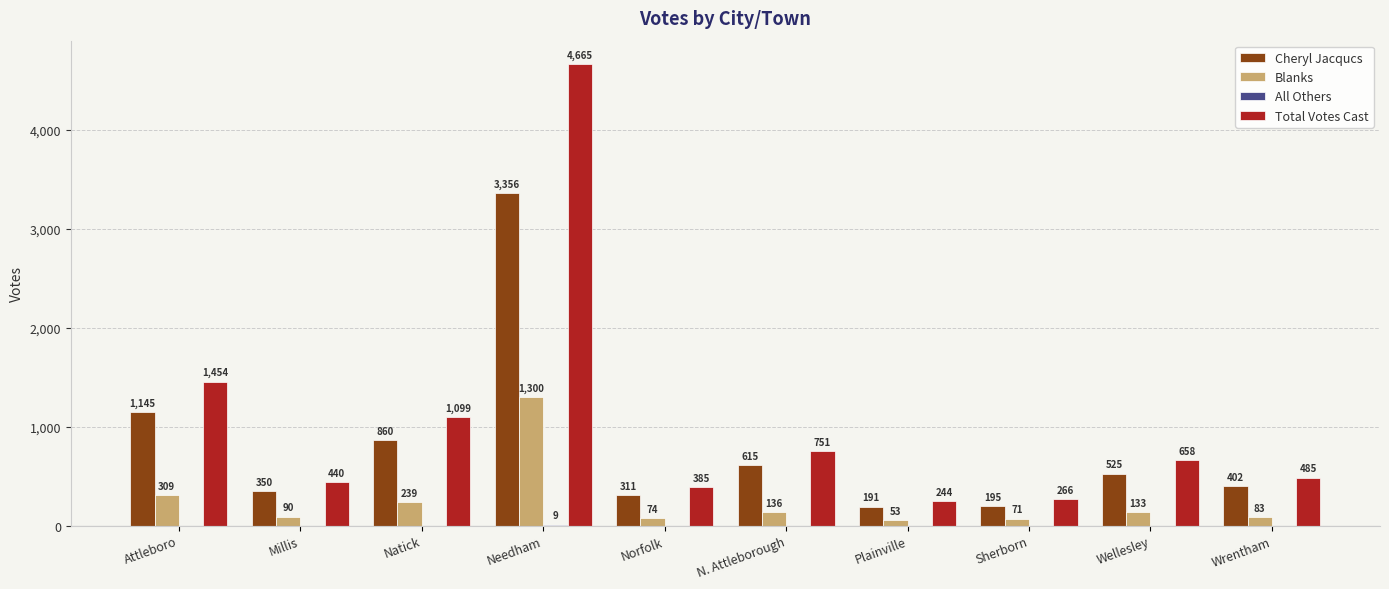

Which series has the widest spread of values?

Total Votes Cast